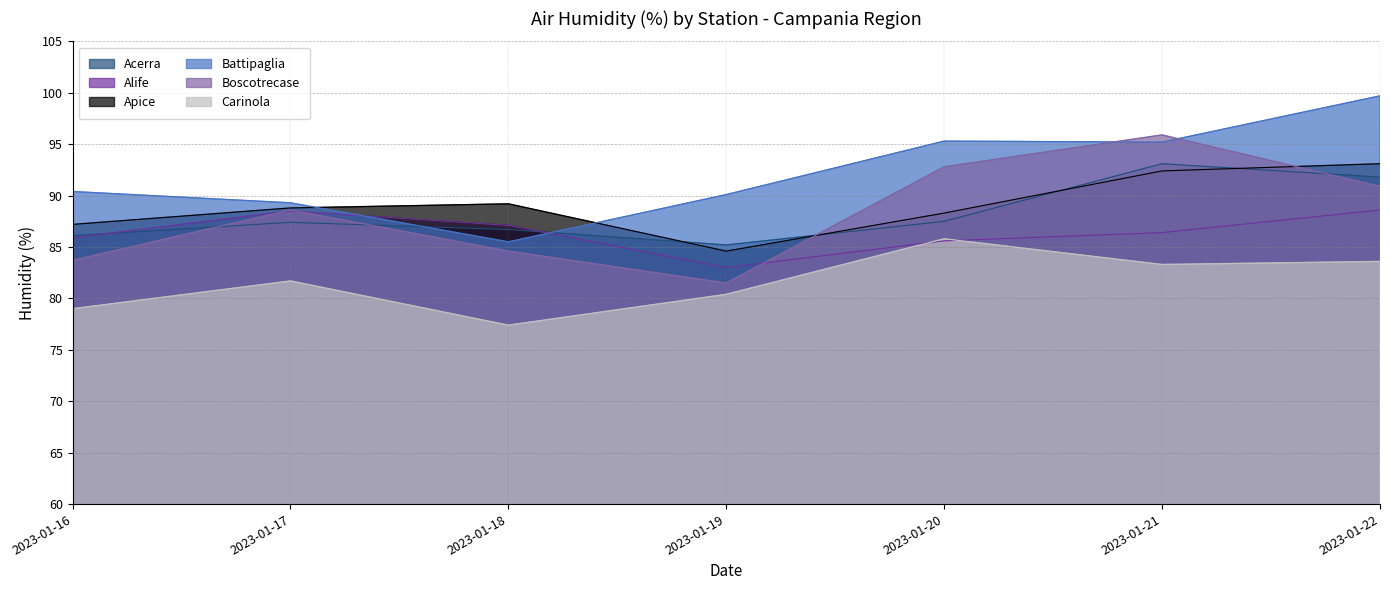

At which category is the sum across all series the highest?

2023-01-22